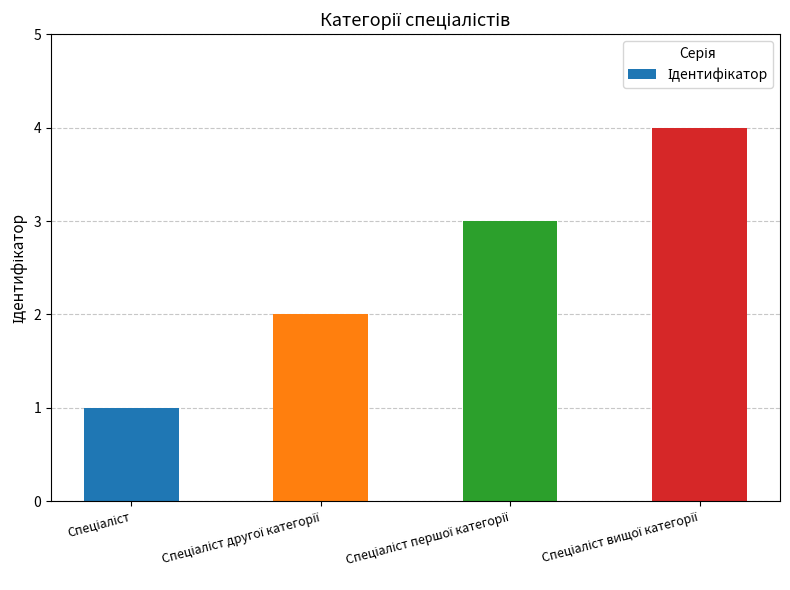

How many values are between 2 and 4?

3